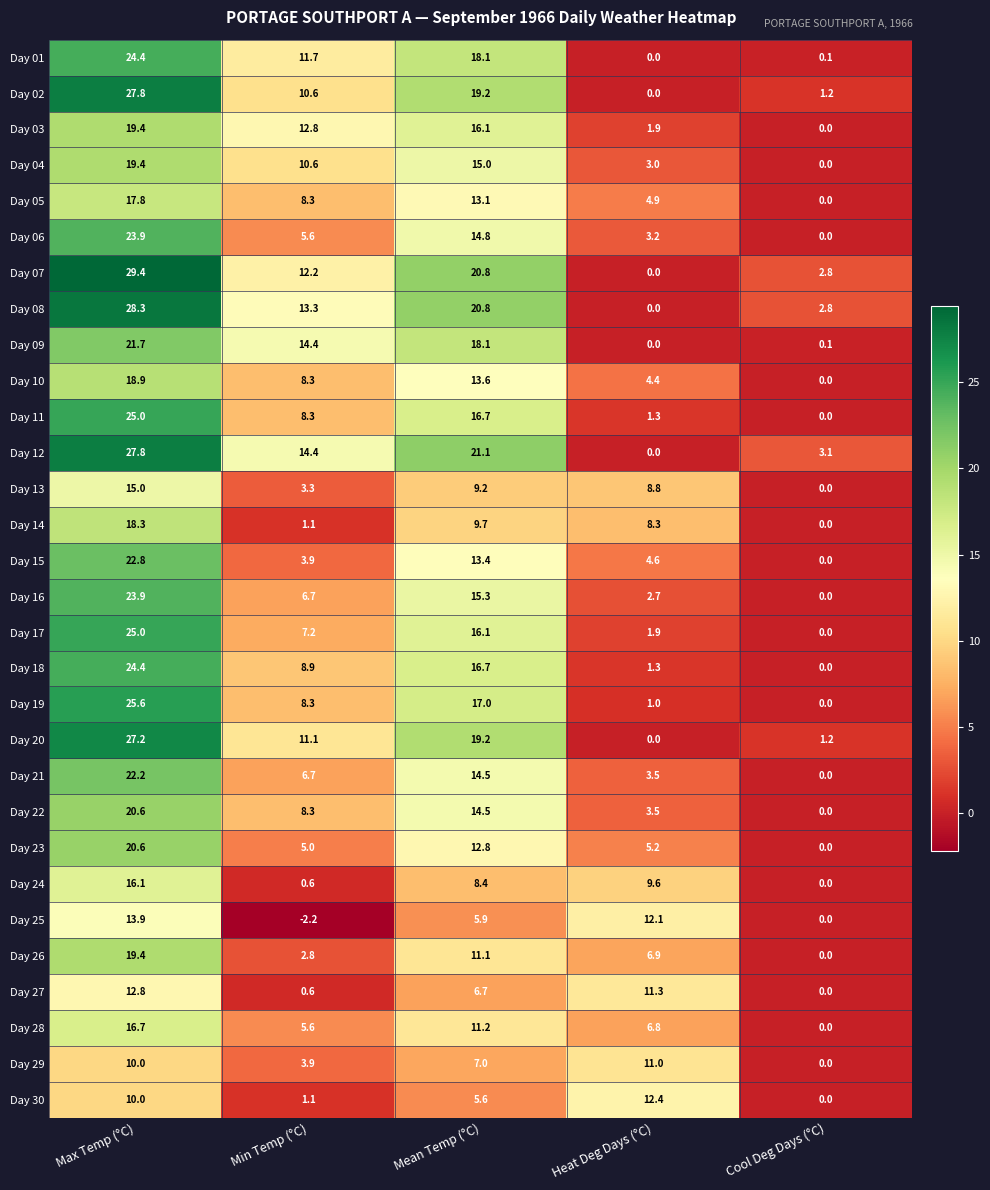

Which series has the widest spread of values?

Day 07